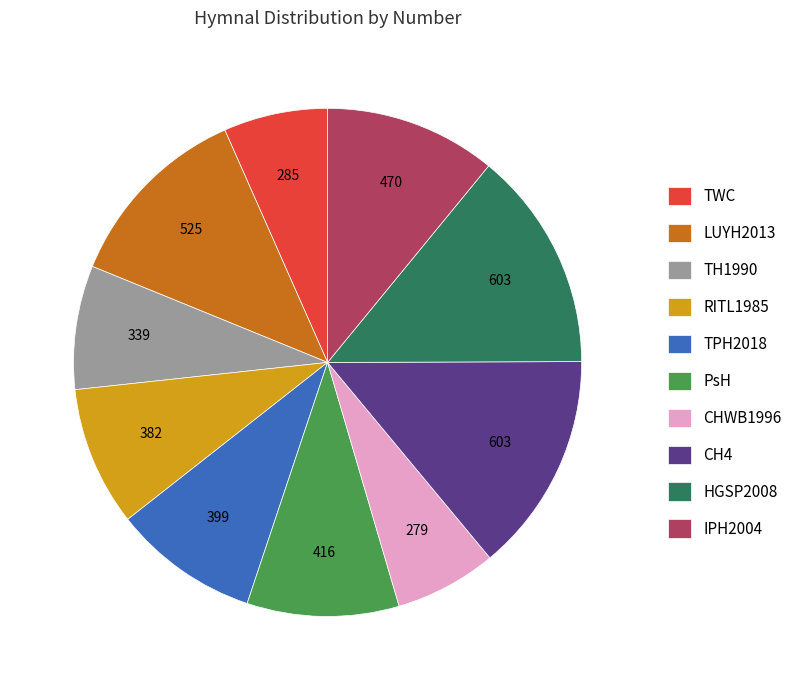

Is the sum of TPH2018 and PsH greater than half?

No